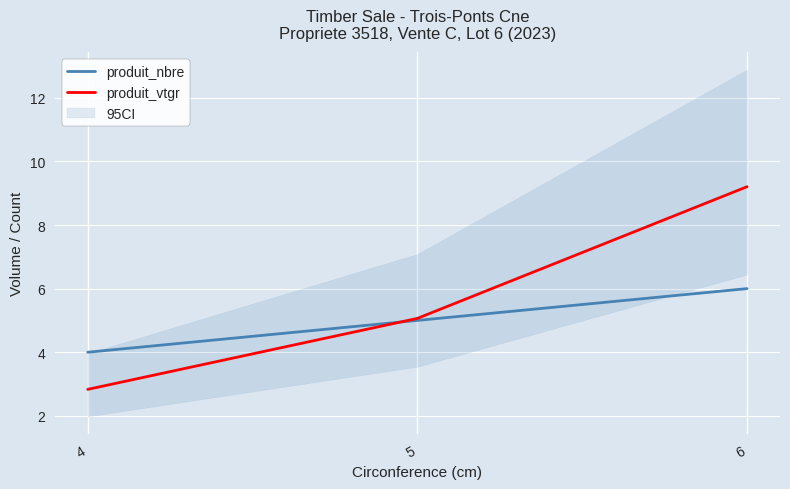

Reading left to right, list all the values displayed in this chart.

produit_nbre: 4=4.0	5=5.0	6=6.0
produit_vtgr: 4=2.8	5=5.1	6=9.2